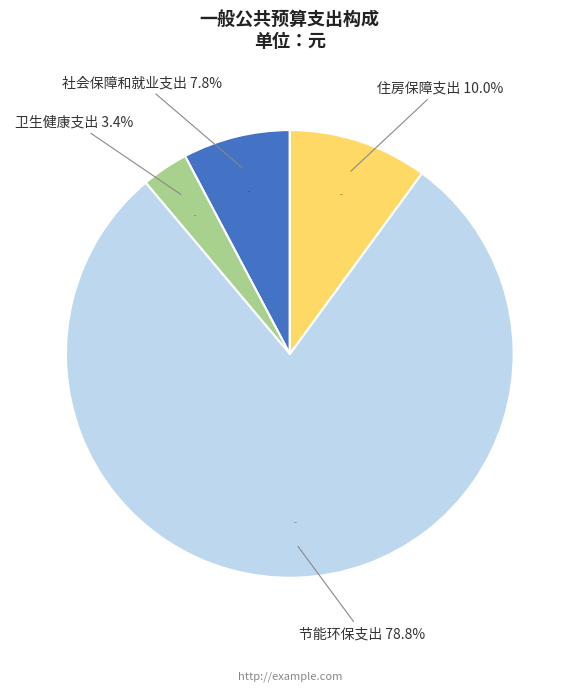

What percentage do 社会保障和就业支出 and 住房保障支出 together represent?

17.8%